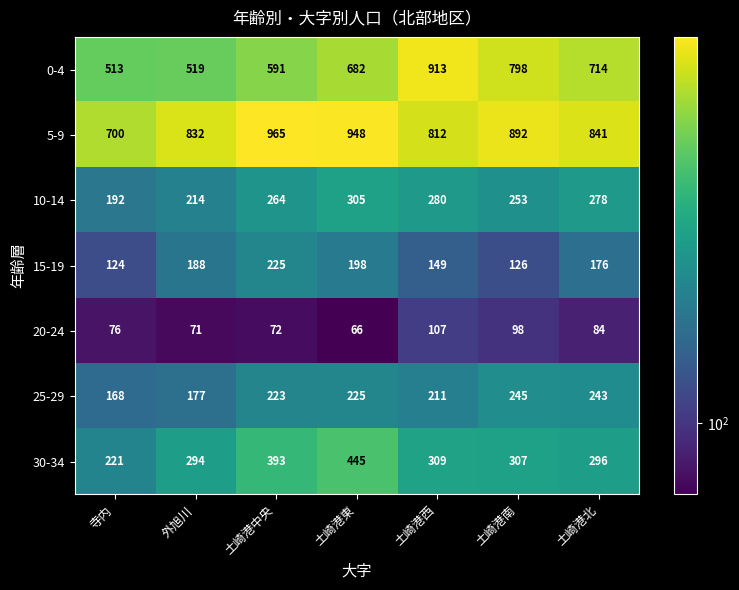

How many categories are shown in the chart?

7